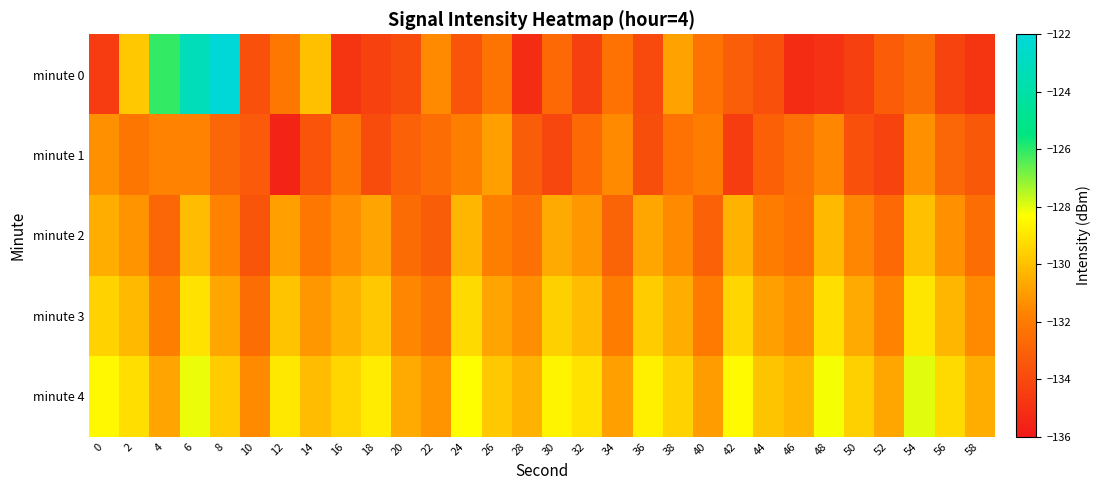

List the series in order of their peak value, highest first.

minute 0, minute 4, minute 3, minute 2, minute 1